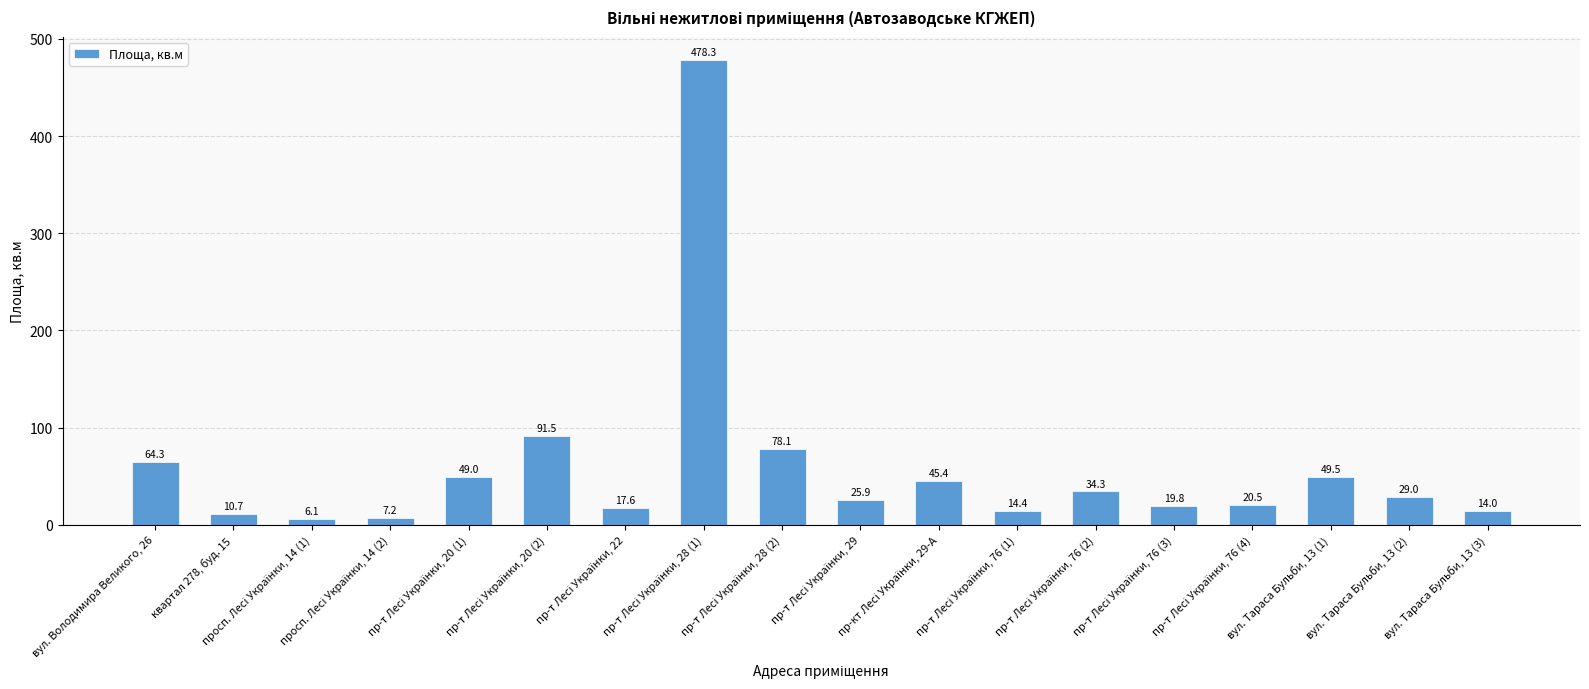

What is the difference between the maximum and second lowest values?

471.1